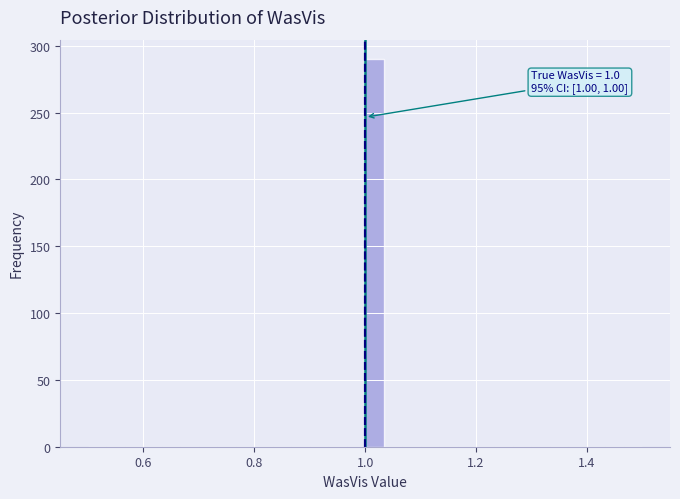

Read against the x-axis, roughly where is the centre of the tallest bar?

1.02